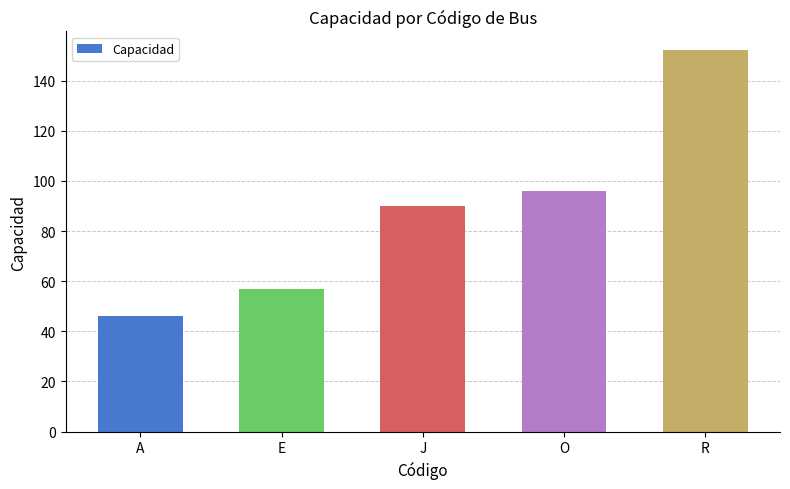

Reading left to right, transcribe all the data shown in this chart.

46	57	90	96	152